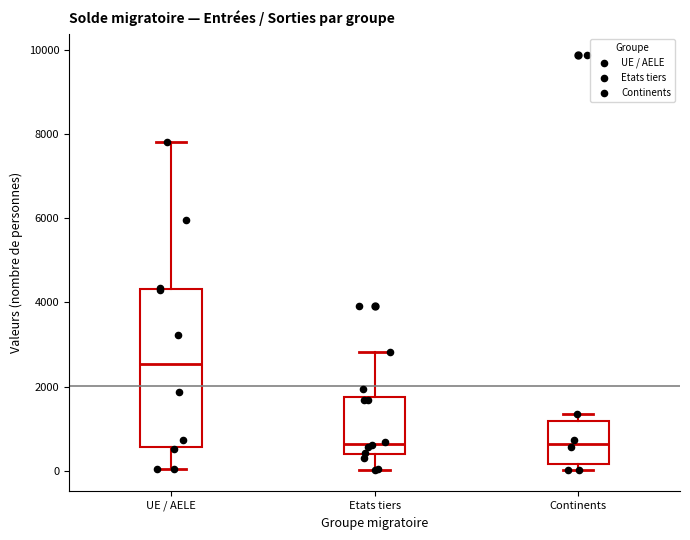

Reading left to right, read every box against the y-axis: the position of its median line, the range the box covers, and the ends of its whiskers. The values are not printed on the chart, so give them approximately, as read against the axis.

UE / AELE: median 2600, box 600 to 4400, whiskers 0 to 7800
Etats tiers: median 600, box 400 to 1800, whiskers 0 to 2800
Continents: median 600, box 200 to 1200, whiskers 0 to 1400